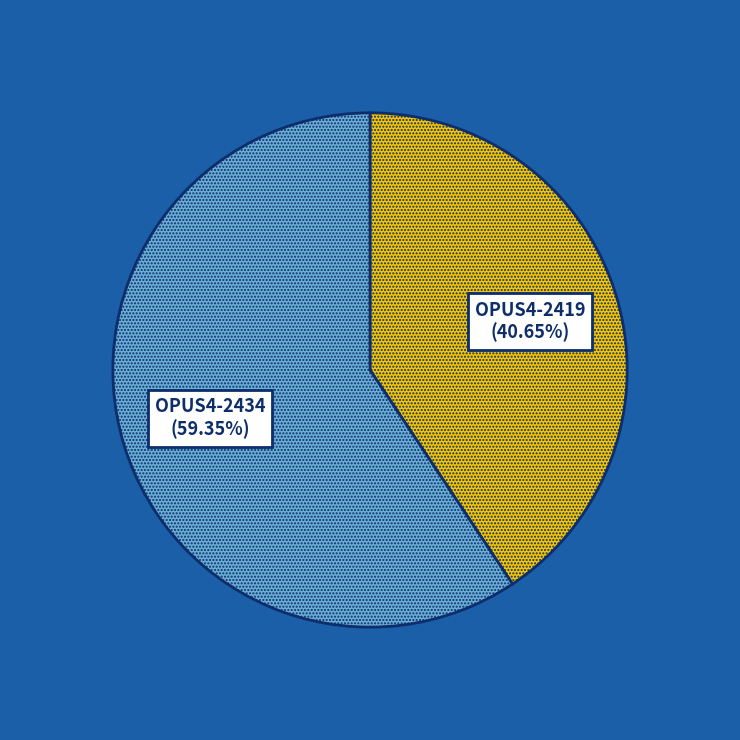

Is it true that OPUS4-2419 is 48% of the pie?

False